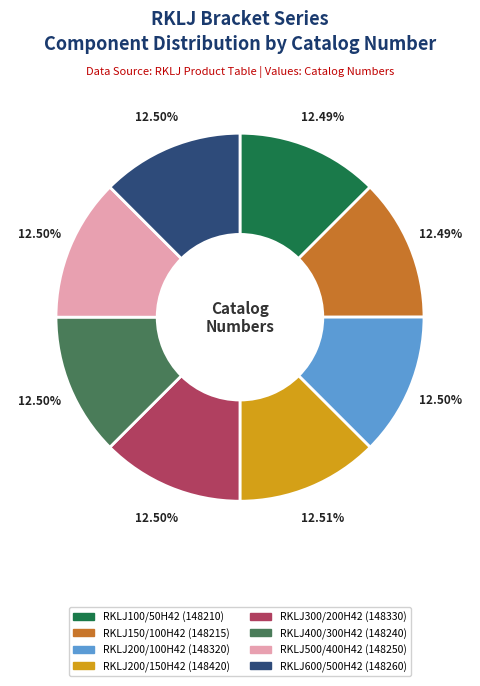

What percentage is the RKLJ100/50H42 slice, to the nearest percent?

12%